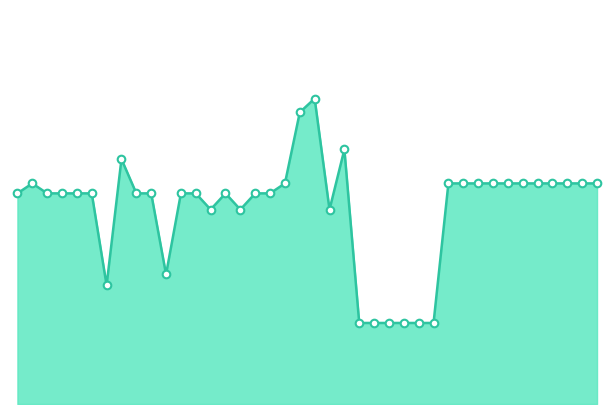

Is this an area chart (filled region under the line)?

Yes